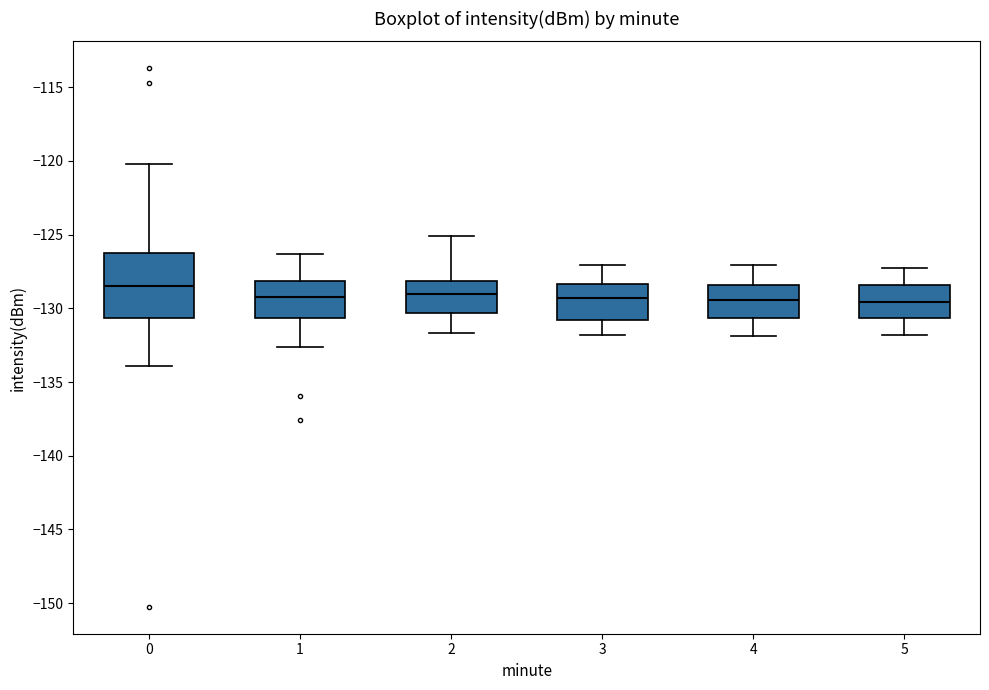

Reading left to right, transcribe this box plot: for each box, give where its median line is, the range the box spans, and where its two whiskers end, as read against the y-axis. The values are not printed on the chart, so give them approximately, as read against the axis.

0: median -128.5, box -130.5 to -126.5, whiskers -134.0 to -120.0
1: median -129.0, box -130.5 to -128.0, whiskers -132.5 to -126.5
2: median -129.0, box -130.5 to -128.0, whiskers -131.5 to -125.0
3: median -129.5, box -131.0 to -128.5, whiskers -132.0 to -127.0
4: median -129.5, box -130.5 to -128.5, whiskers -132.0 to -127.0
5: median -129.5, box -130.5 to -128.5, whiskers -132.0 to -127.5